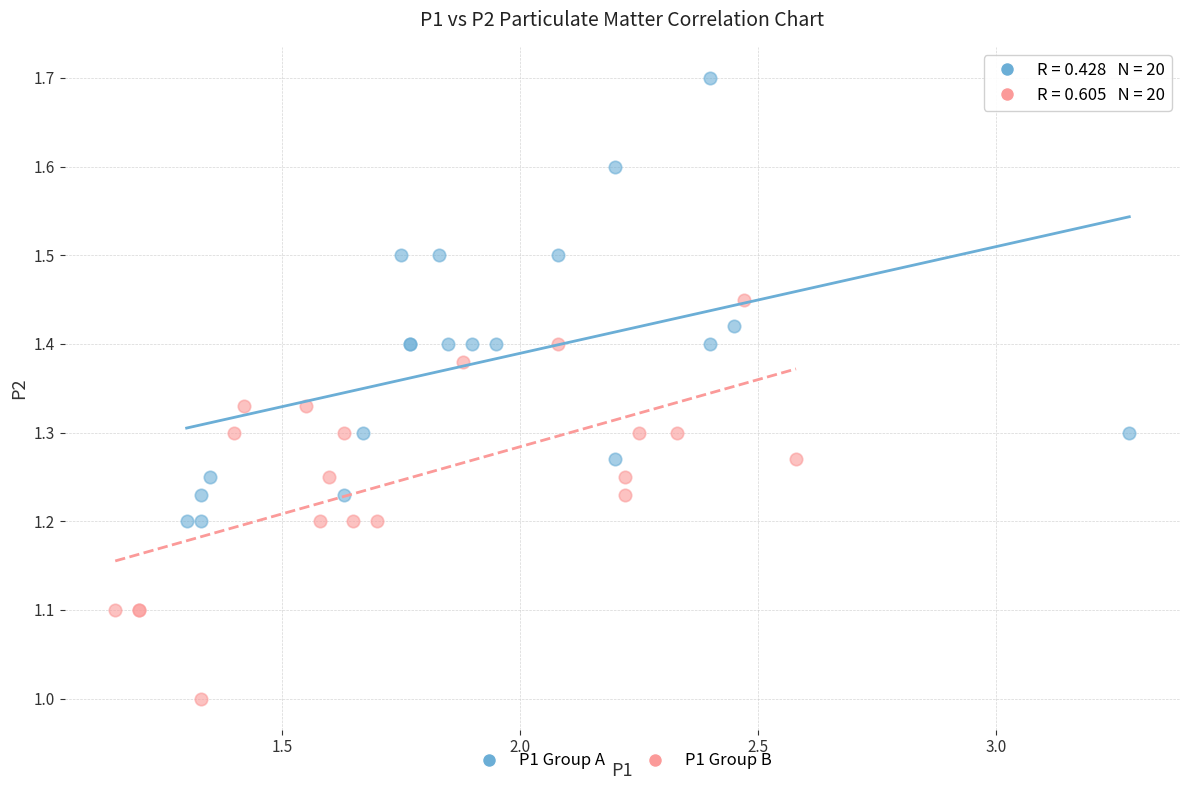

Which series has the widest spread of Y values?

P1 Group A